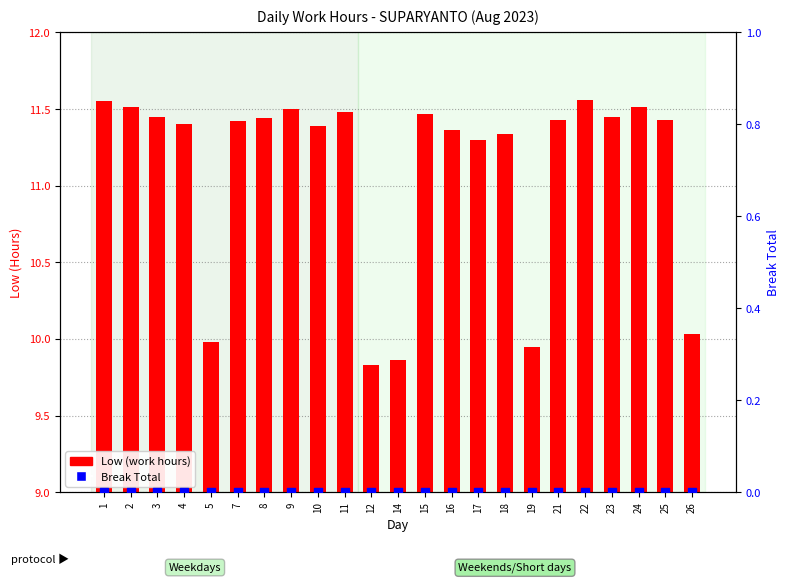

What is the total value across all series at 2?

11.5